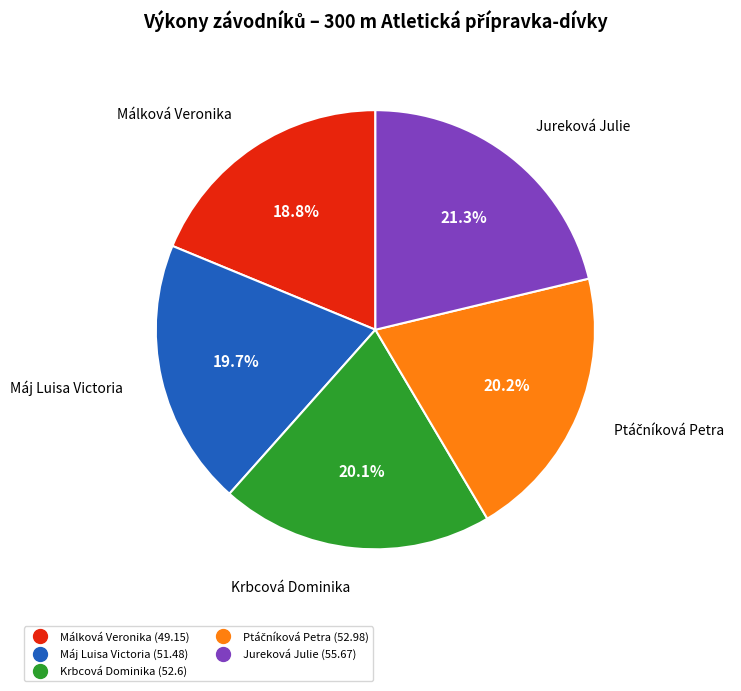

To the nearest percent, what is the difference between the largest and smallest slice percentages?

2%